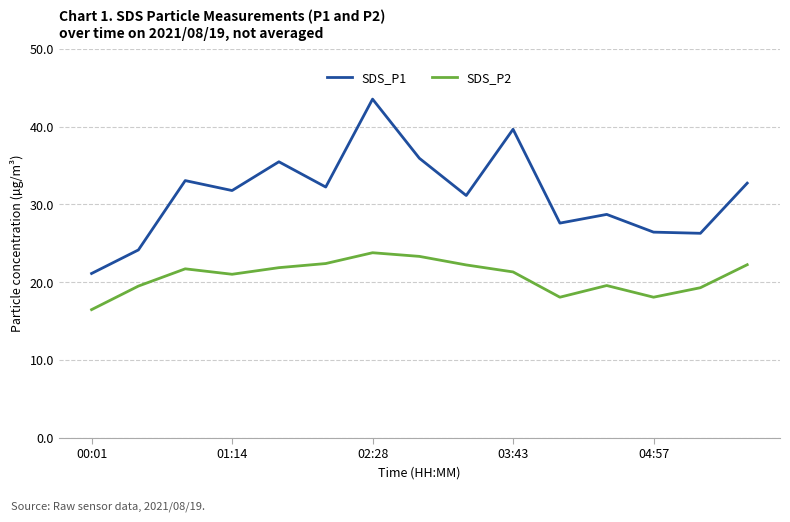

True or false: SDS_P1 and SDS_P2 cross at least once.

False